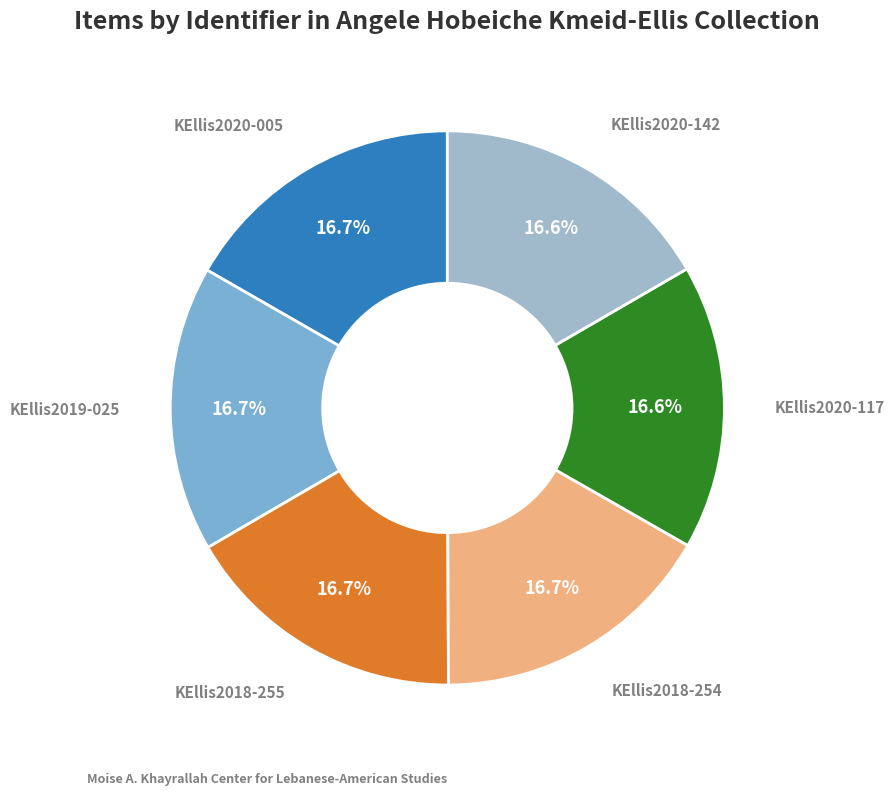

Does any single category account for the majority?

No